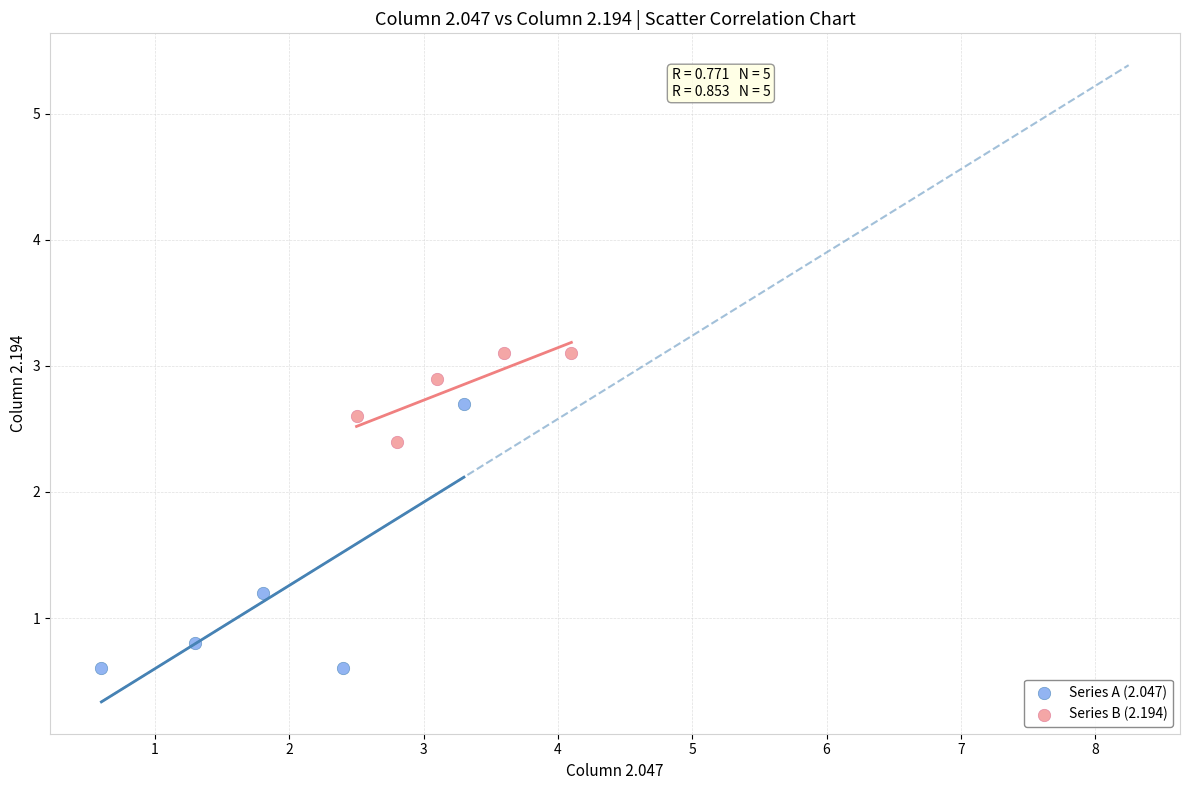

Which series reaches the minimum Y coordinate?

Series A (2.047)